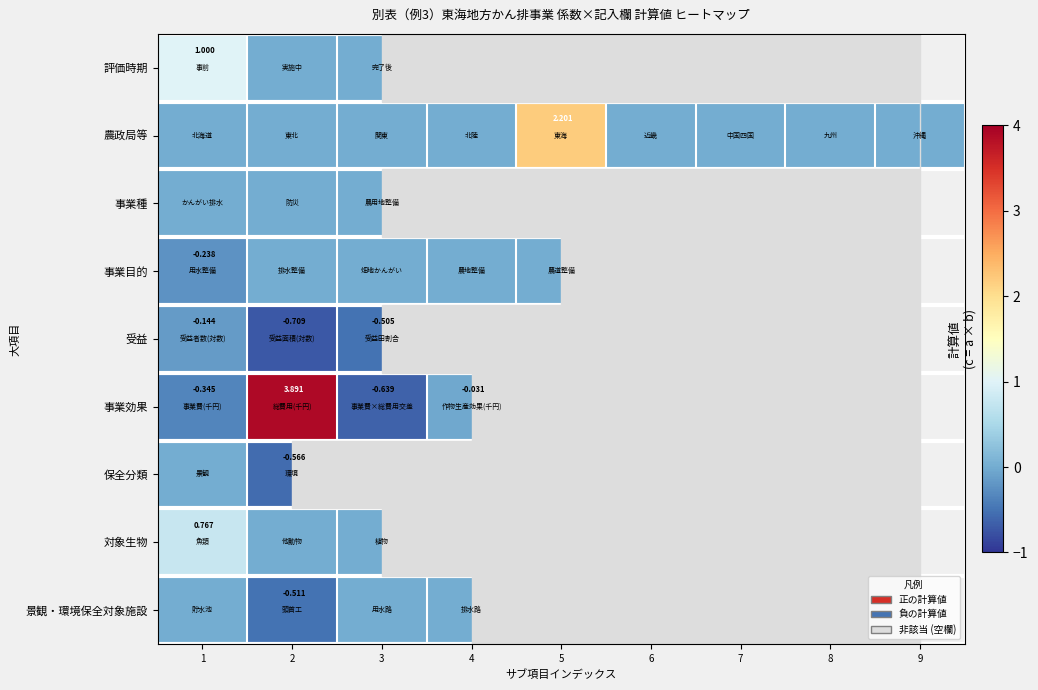

Which series has the largest range (max minus min)?

事業効果